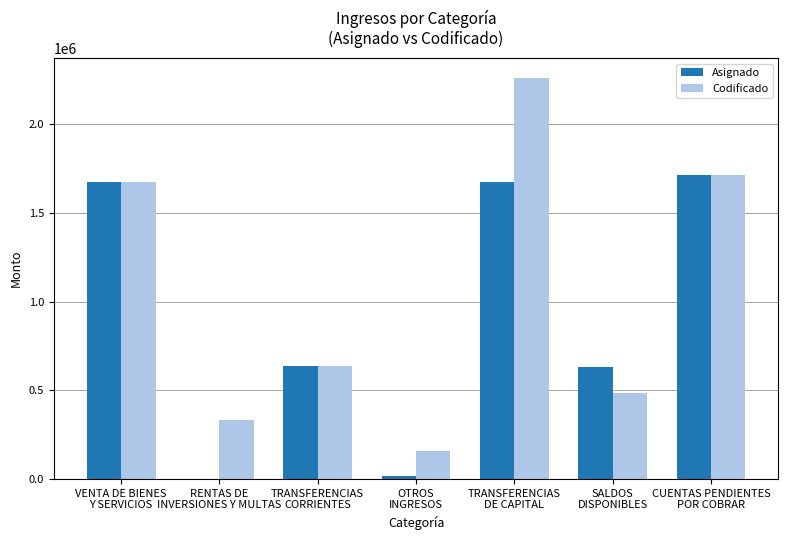

What is the highest value of the Codificado series?

2258756.0